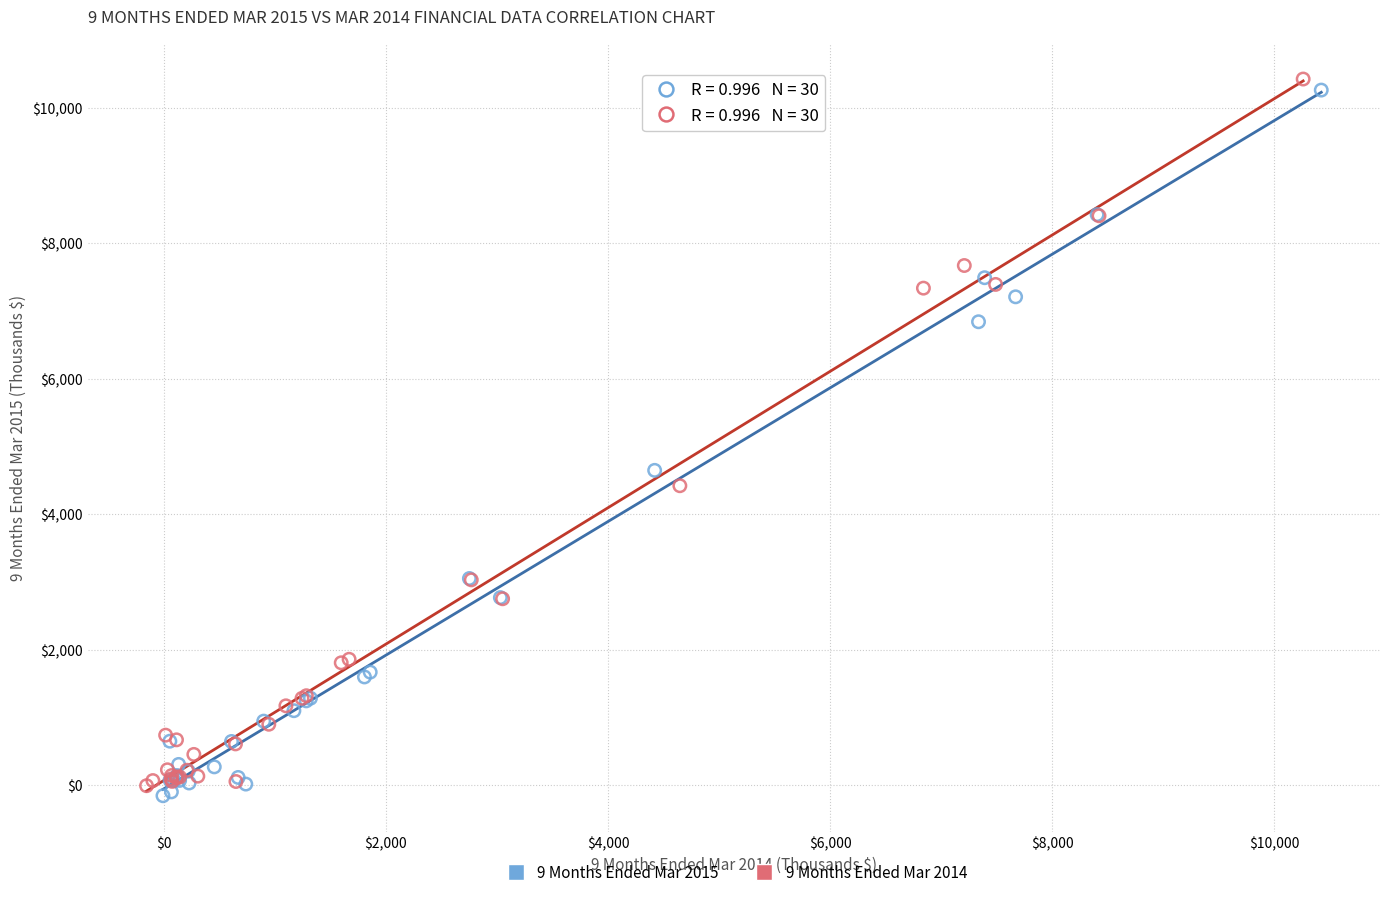

Which series contains the lowest Y value?

9 Months Ended Mar 2015